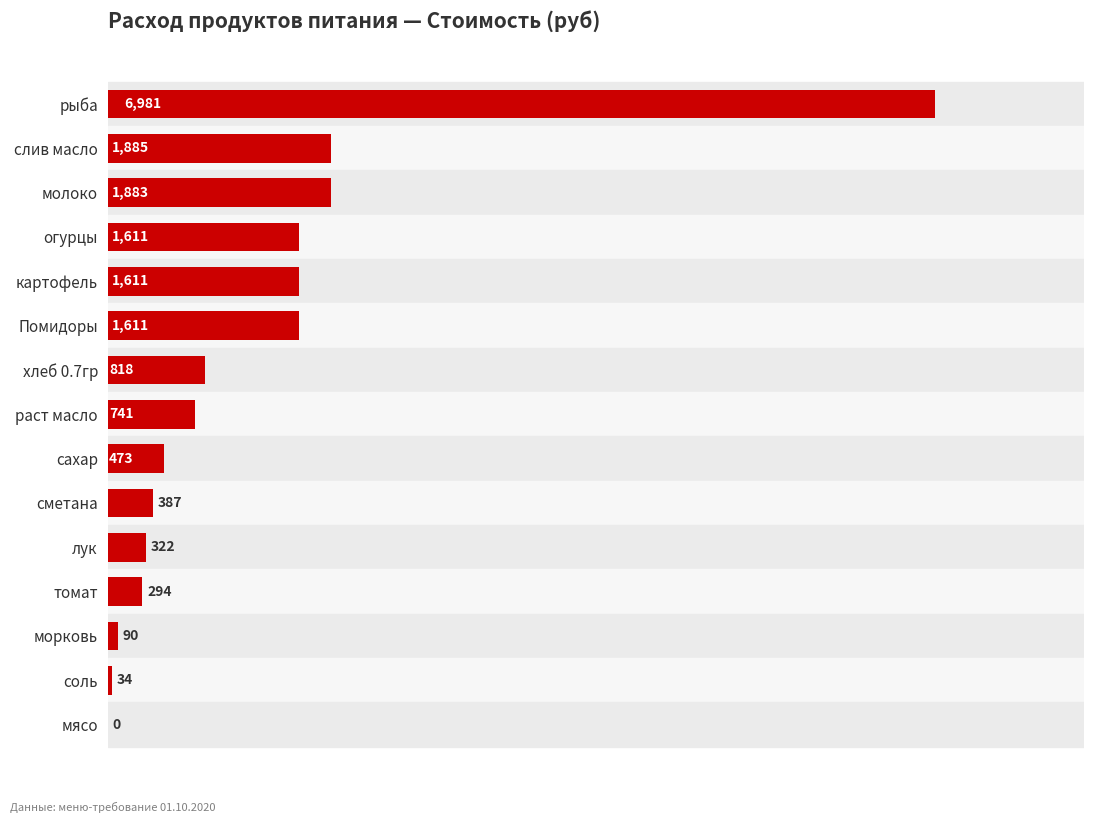

Between морковь and молоко, which is larger?

молоко